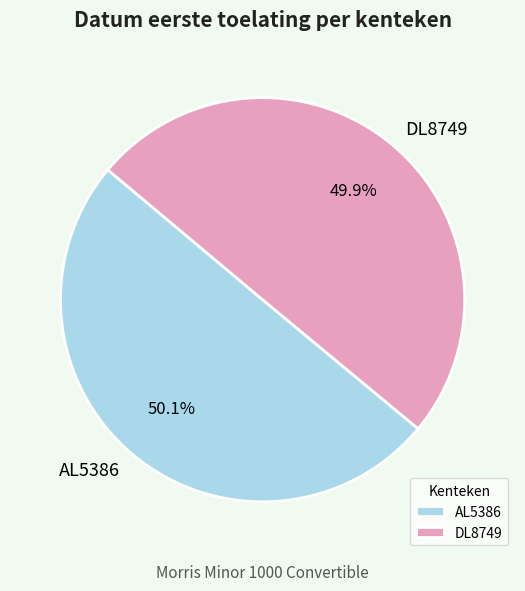

Is there any slice that represents more than half of the pie?

Yes